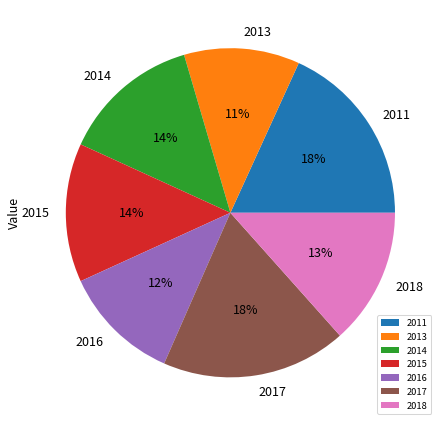

How many segments does this pie chart have?

7